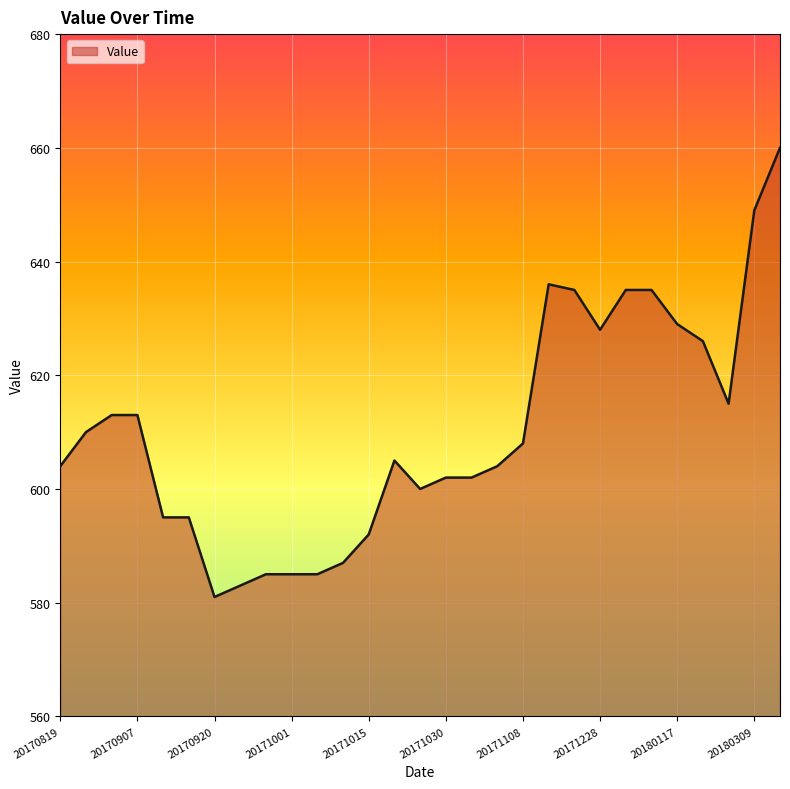

What is the difference between the maximum and minimum values?

79